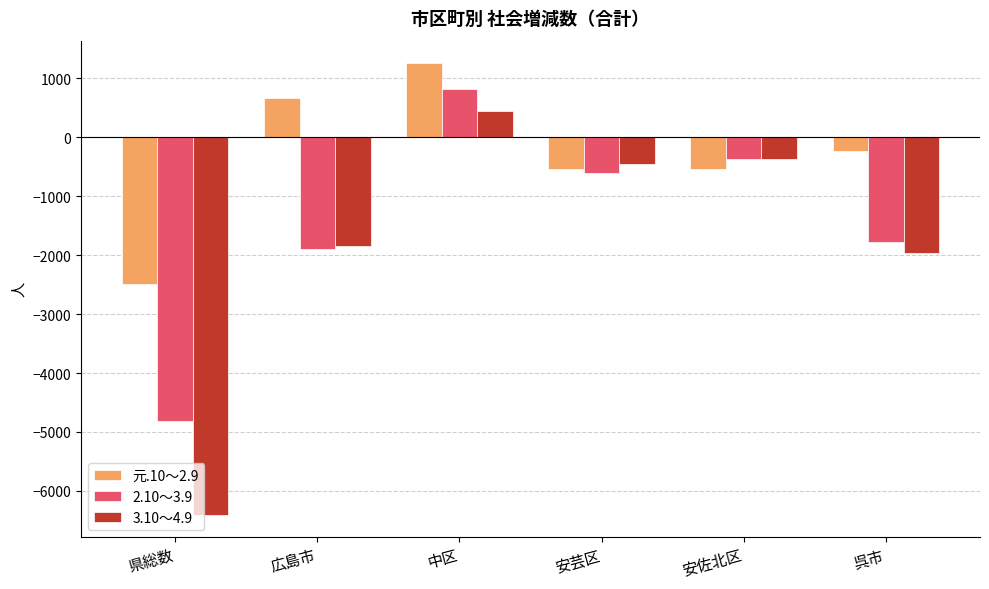

How many data points in 元.10～2.9 are above -238?

2